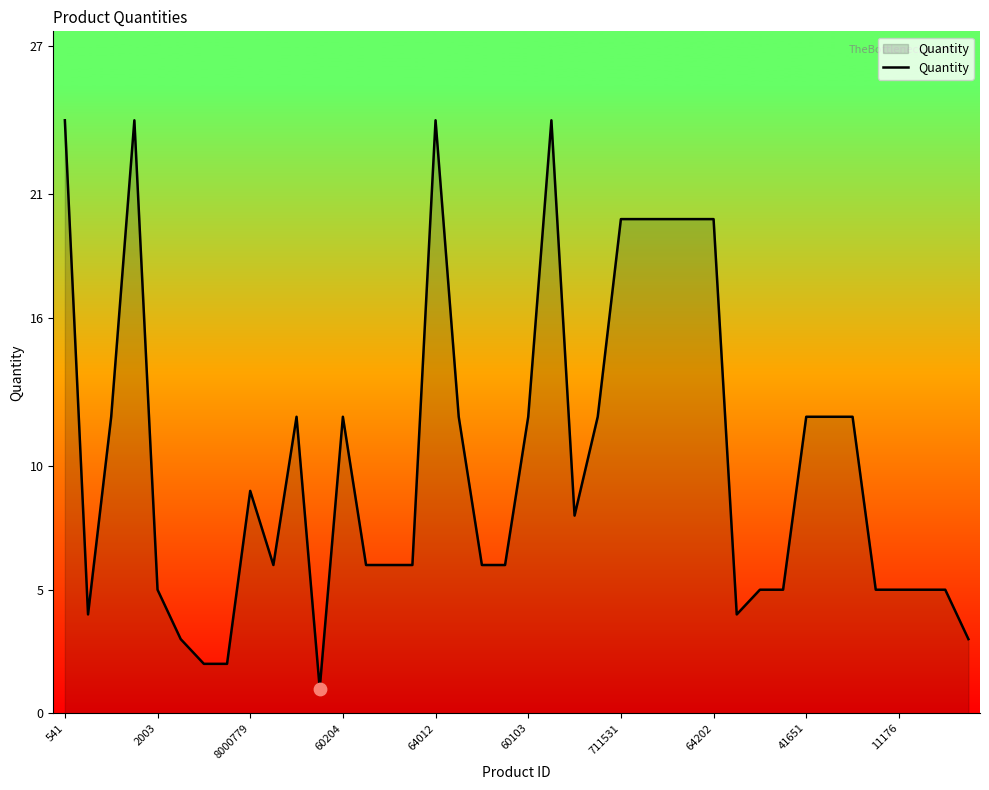

Between 15 and 22, which is larger?

22